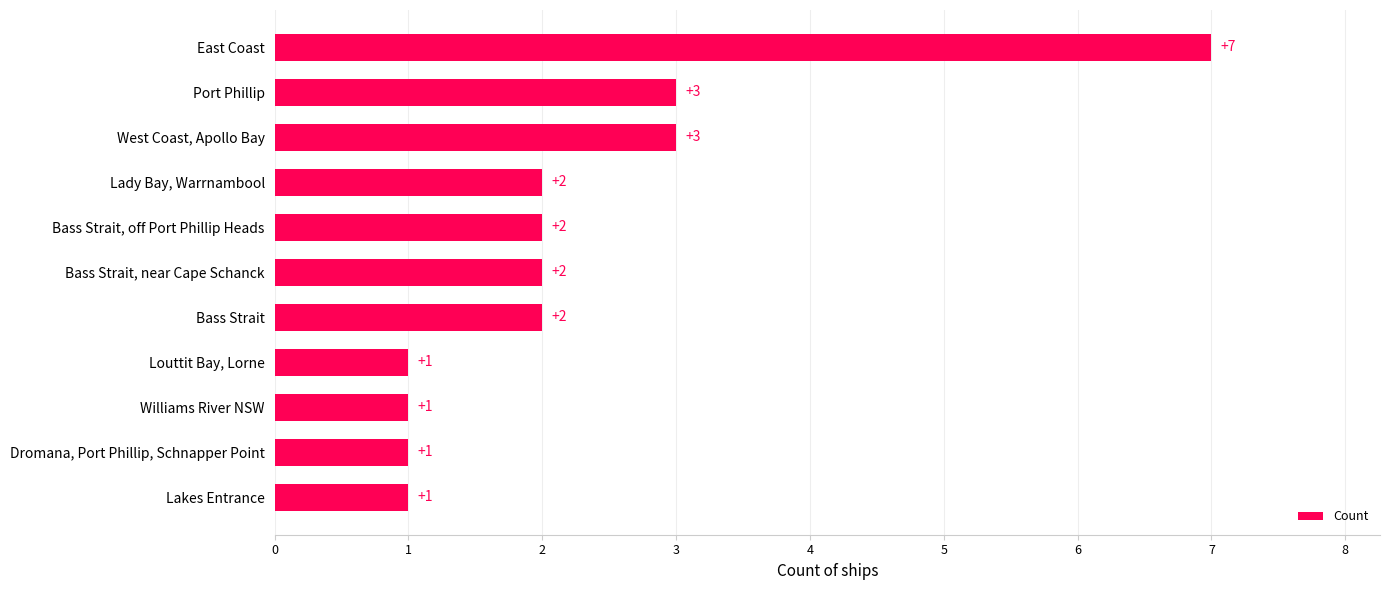

What is the sum of all values?

25